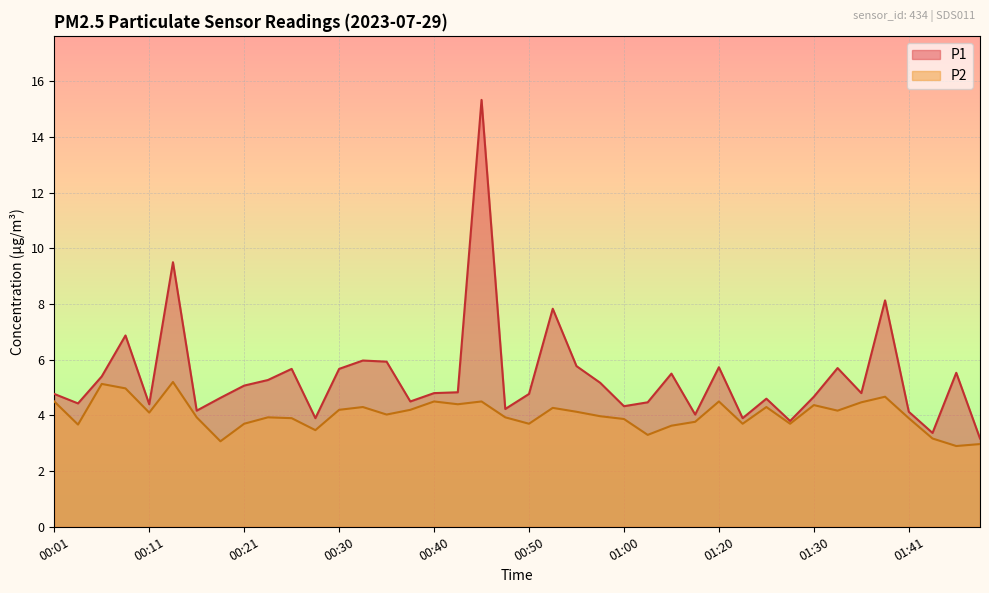

What is the highest value of the P1 series?

15.3